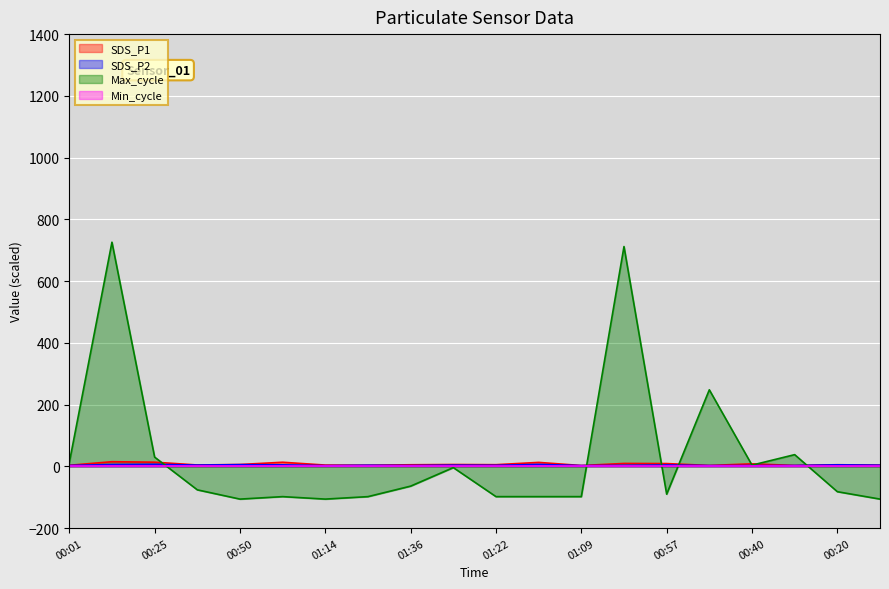

Which series ends up on top after the final intersection of Max_cycle and SDS_P2?

SDS_P2